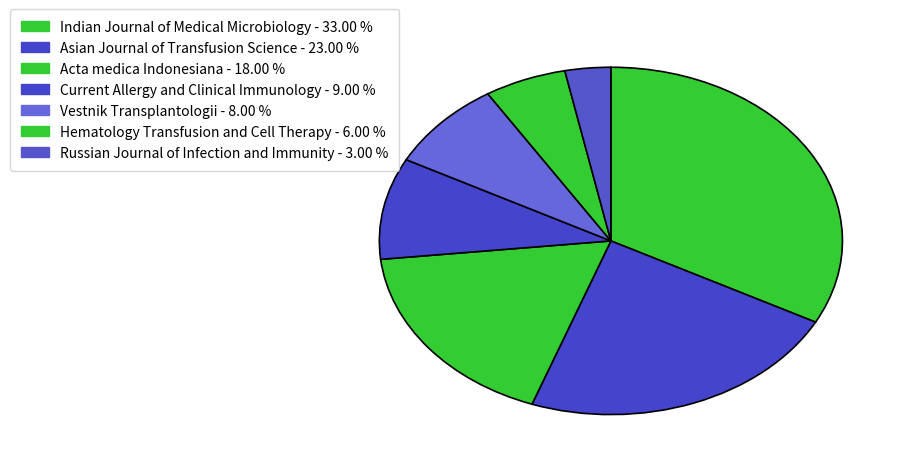

Is the sum of Vestnik Transplantologii and Acta medica Indonesiana greater than half?

No